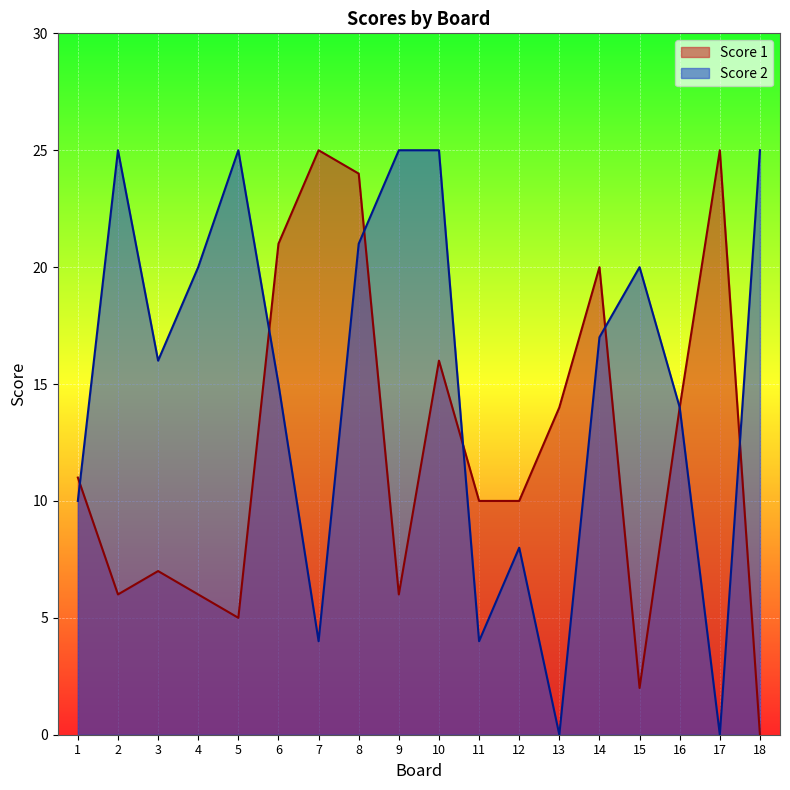

List the series in order of their overall mean, highest first.

Score 2, Score 1